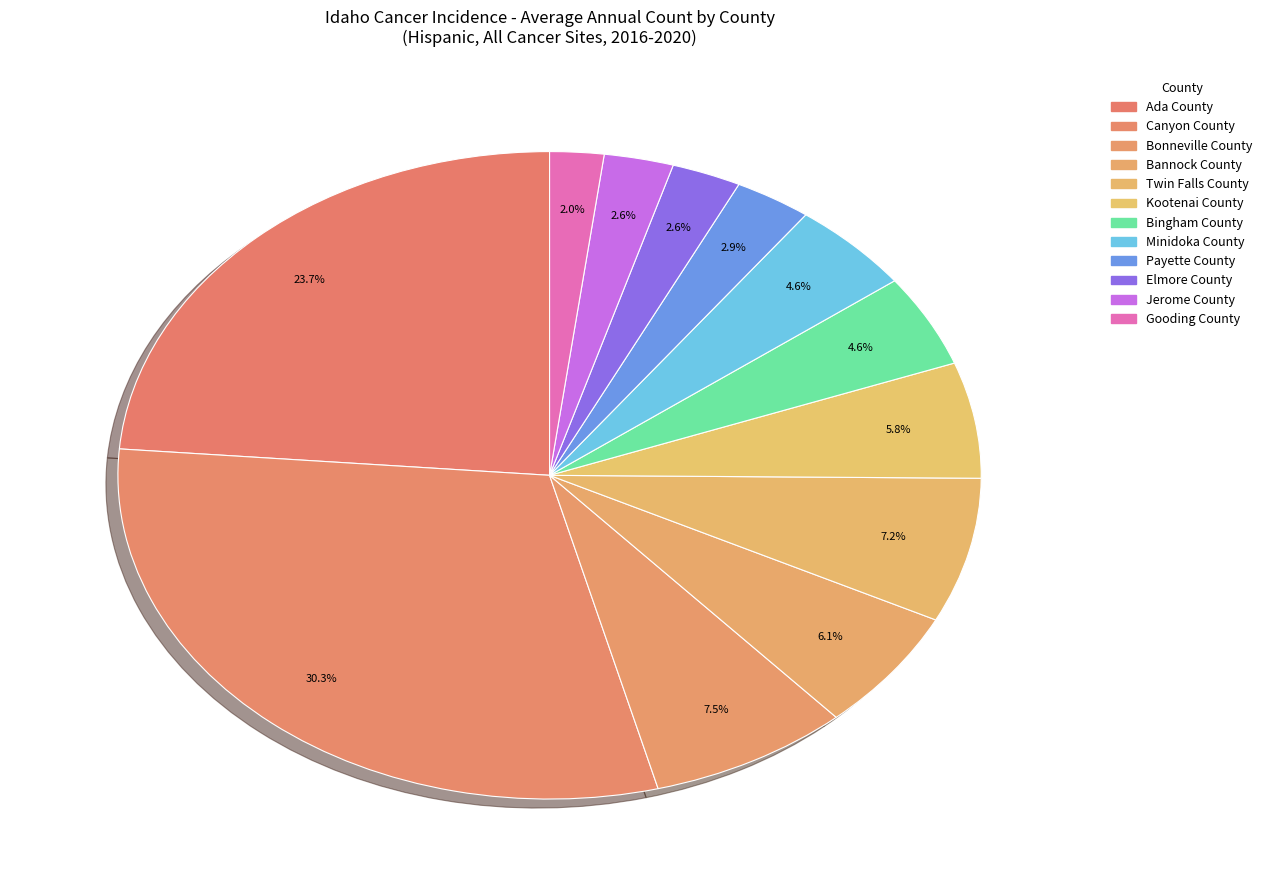

To the nearest percent, what is the combined percentage of Twin Falls County and Bonneville County?

15%